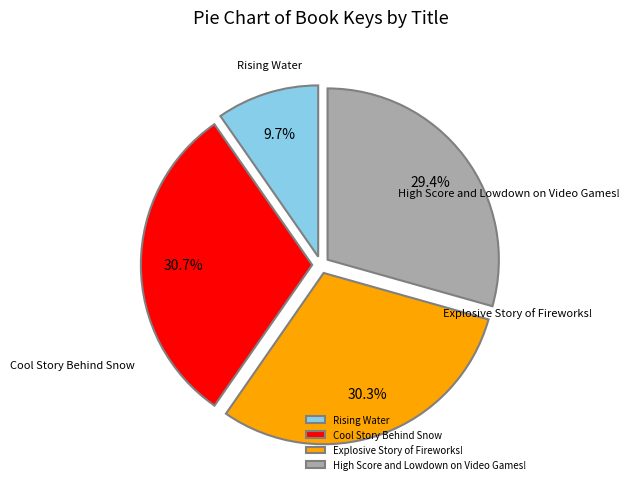

How many slices are in this pie chart?

4